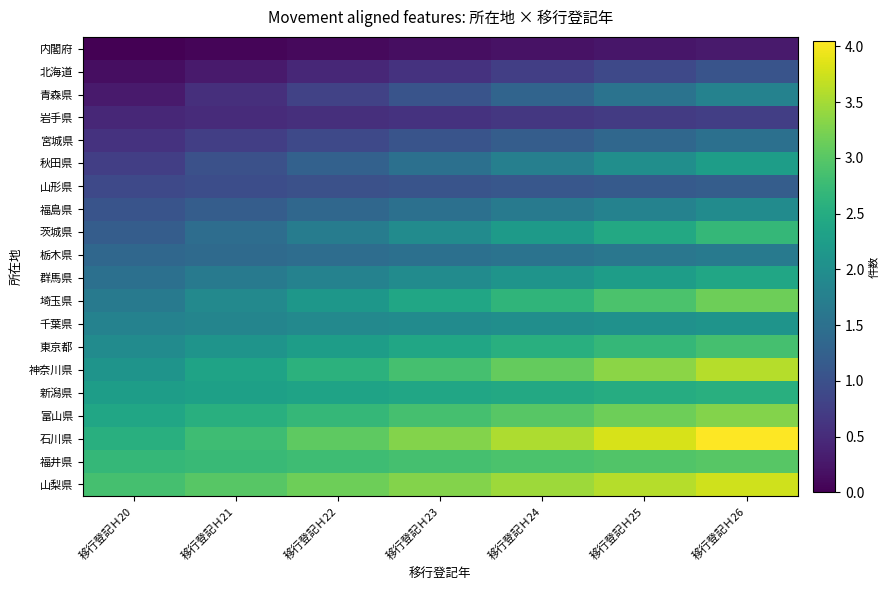

How many data points does each series have?

7